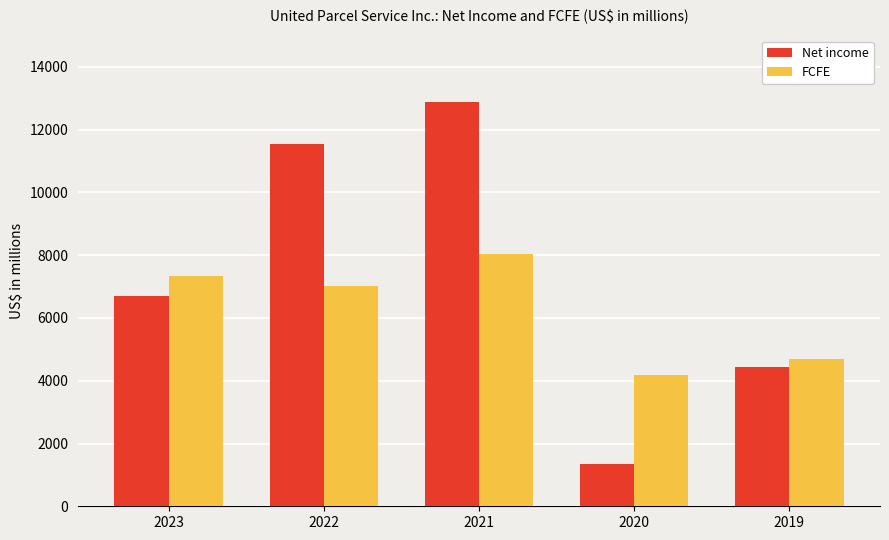

True or false: Net income has a value of 768 at 2020.

False